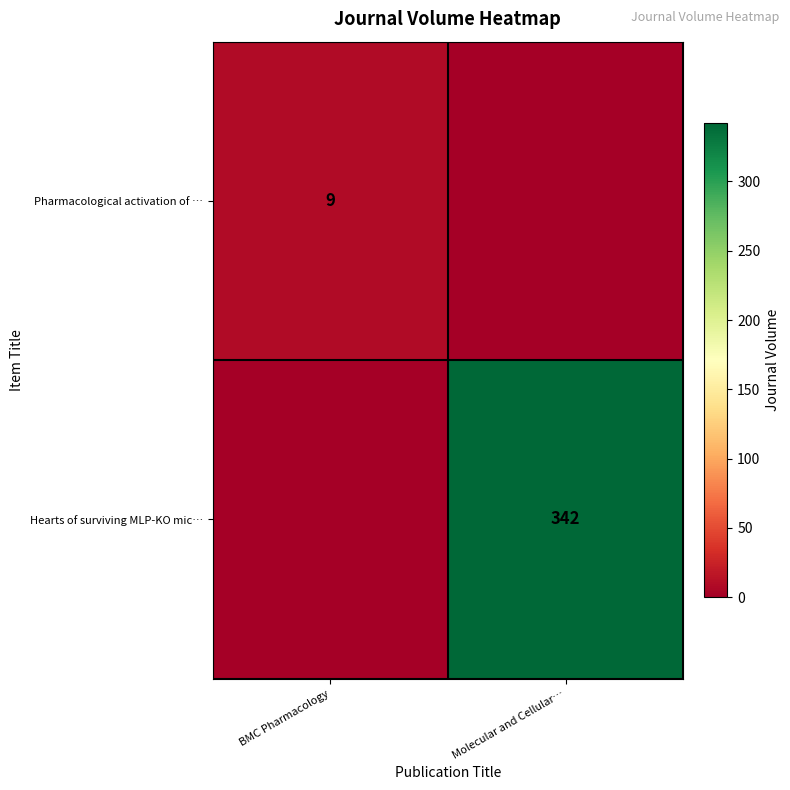

Is it true that Pharmacological activation of … equals 9 at BMC Pharmacology?

True